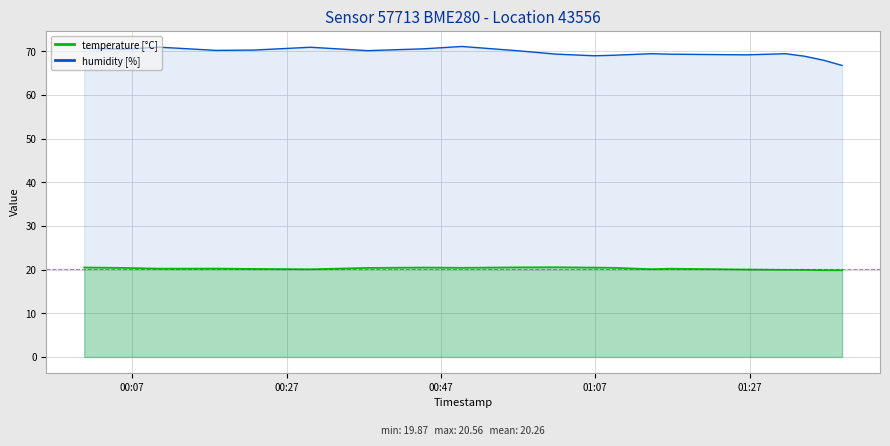

Reading left to right, transcribe all the data shown in this chart.

temperature: 2023-04-26T00:00:46=20.5	2023-04-26T00:22:44=20.2	2023-04-26T00:49:42=20.4	2023-04-26T01:01:55=20.6	2023-04-26T01:16:41=20.2	2023-04-26T01:31:40=20.0	2023-04-26T01:36:33=19.9	2023-04-26T01:38:59=19.9	2023-04-26T00:10:32=20.2	2023-04-26T00:30:05=20.1	2023-04-26T00:57:01=20.5	2023-04-26T01:09:19=20.4	2023-04-26T01:14:14=20.1	2023-04-26T01:26:38=20.0	2023-04-26T01:34:07=20.0	2023-04-26T00:05:40=20.4	2023-04-26T00:17:51=20.3	2023-04-26T00:37:29=20.4	2023-04-26T00:44:48=20.5	2023-04-26T01:06:52=20.5
humidity: 2023-04-26T00:00:46=70.7	2023-04-26T00:22:44=70.3	2023-04-26T00:49:42=71.1	2023-04-26T01:01:55=69.4	2023-04-26T01:16:41=69.4	2023-04-26T01:31:40=69.5	2023-04-26T01:36:33=68.0	2023-04-26T01:38:59=66.8	2023-04-26T00:10:32=71.0	2023-04-26T00:30:05=71.0	2023-04-26T00:57:01=70.1	2023-04-26T01:09:19=69.1	2023-04-26T01:14:14=69.5	2023-04-26T01:26:38=69.2	2023-04-26T01:34:07=68.9	2023-04-26T00:05:40=70.5	2023-04-26T00:17:51=70.2	2023-04-26T00:37:29=70.2	2023-04-26T00:44:48=70.6	2023-04-26T01:06:52=69.0